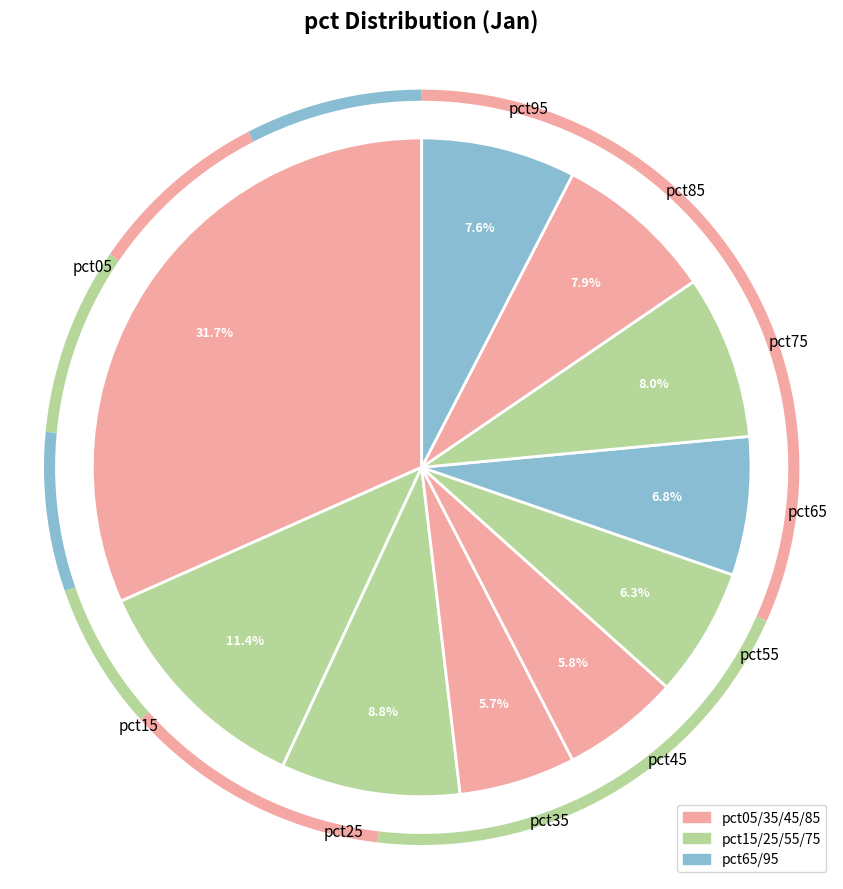

Does pct75 represent more than half of the total?

No